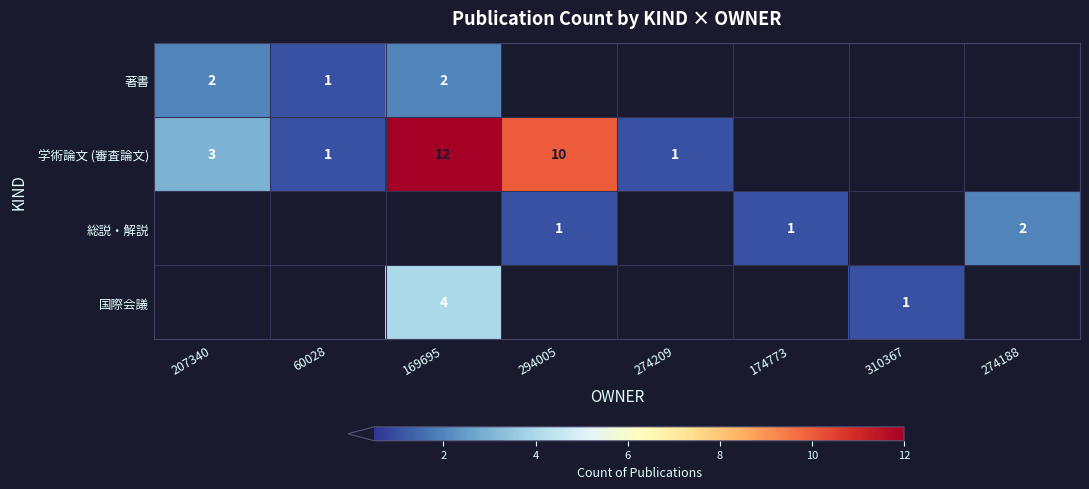

What is the spread (max minus min) of values at 174773?

1